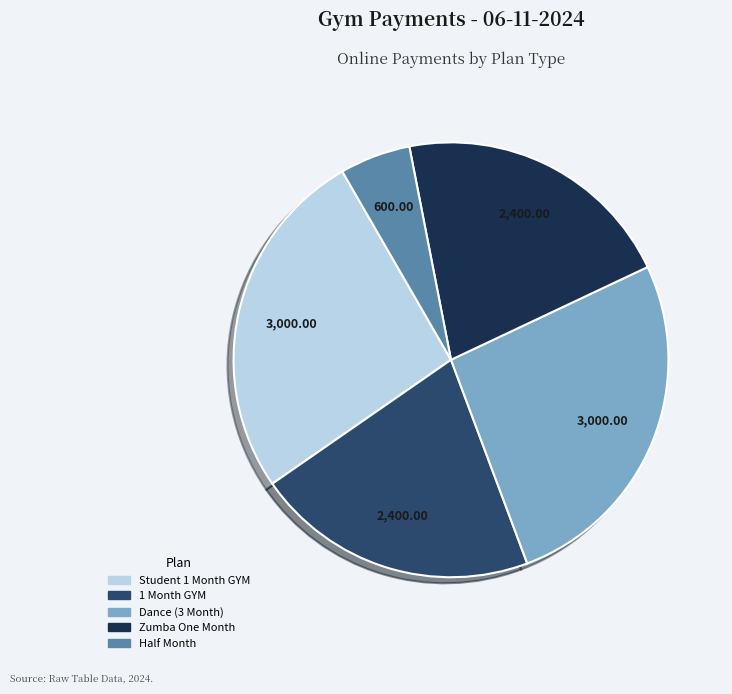

Does any single category account for the majority?

No